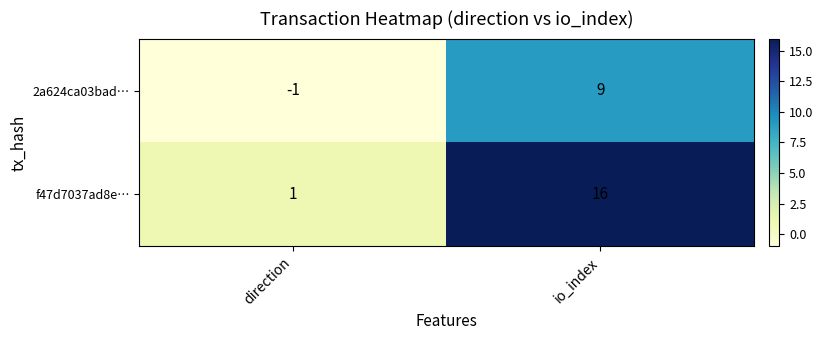

Reading left to right, transcribe all the data shown in this chart.

2a624ca03bad…: direction=-1	io_index=9
f47d7037ad8e…: direction=1	io_index=16